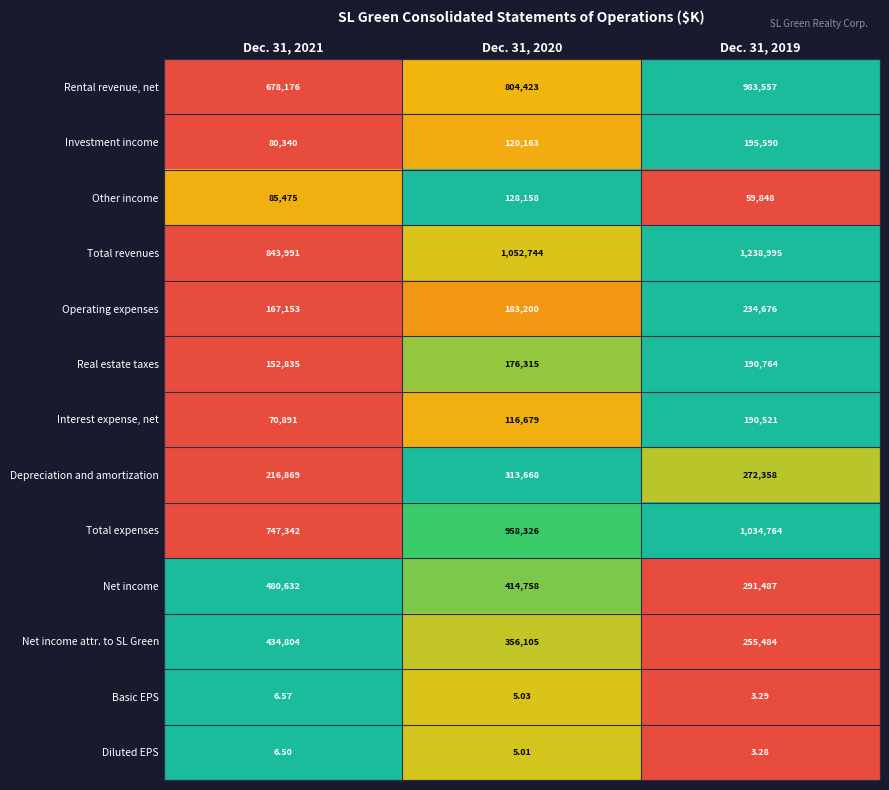

What is the total value across all series at Dec. 31, 2021?

3958521.1